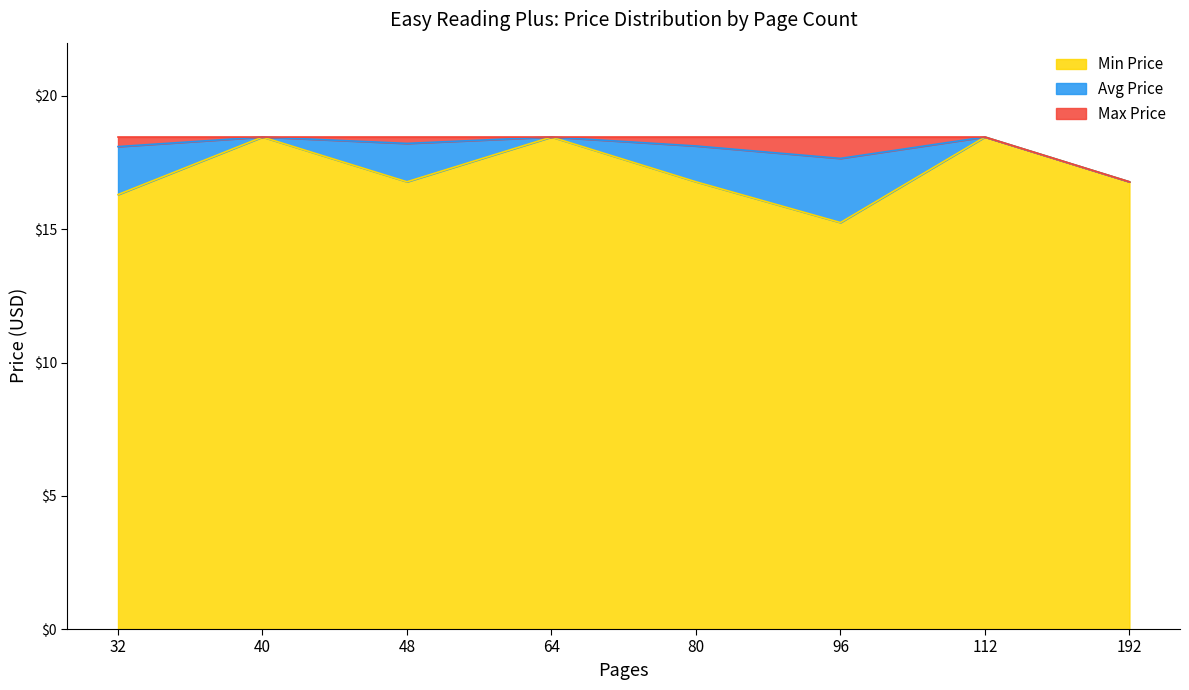

Which category has the lowest value in the Min Price series?

96